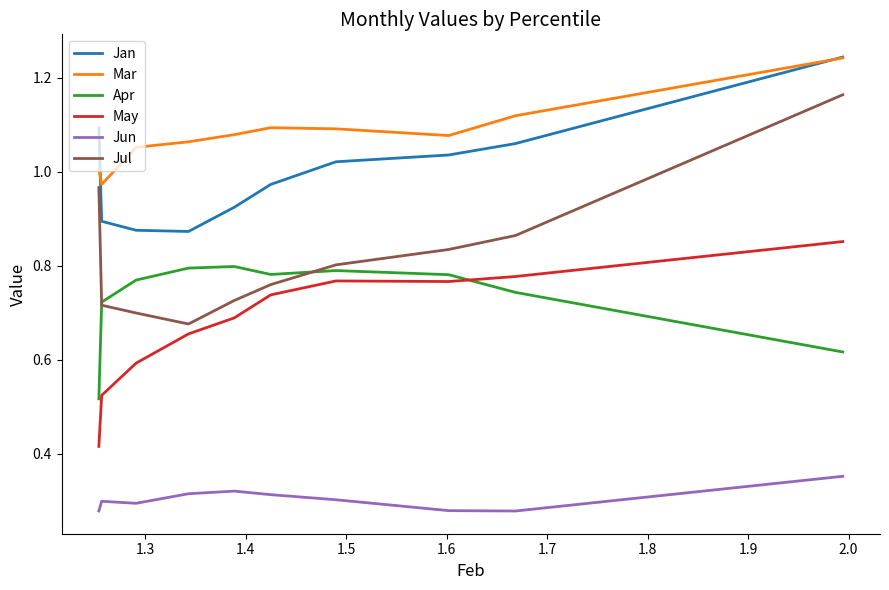

Which series has the largest total across all categories?

Mar